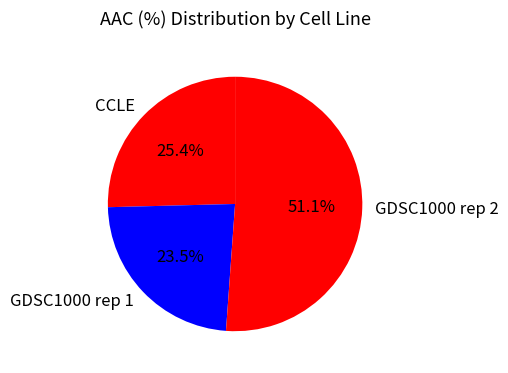

Which has a higher value, GDSC1000 rep 2 or GDSC1000 rep 1?

GDSC1000 rep 2